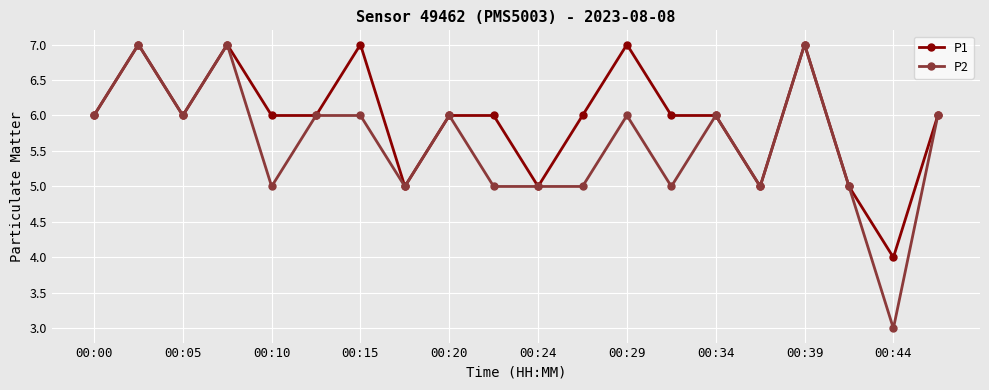

Which series has the largest total across all categories?

P1